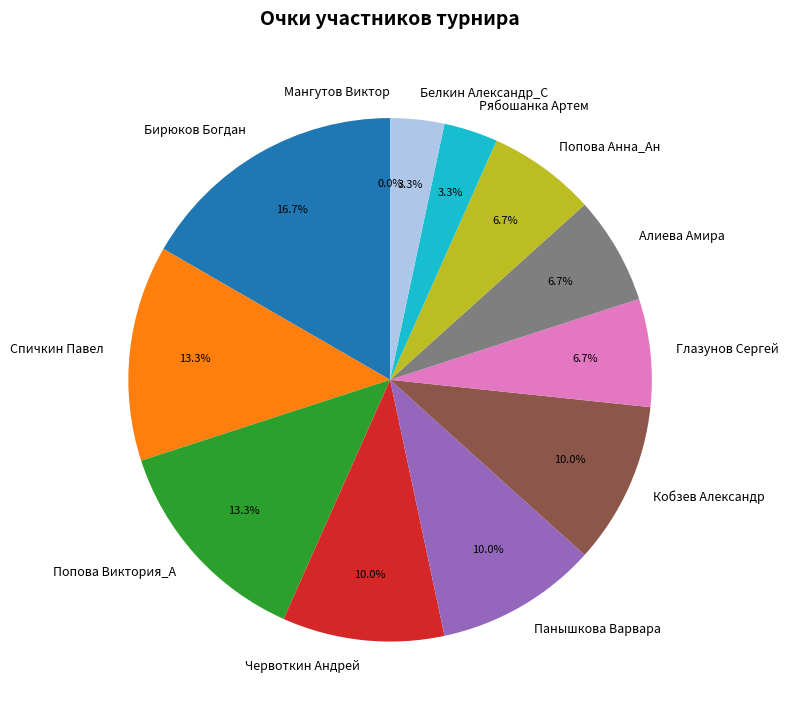

Count the number of slices in the pie.

12